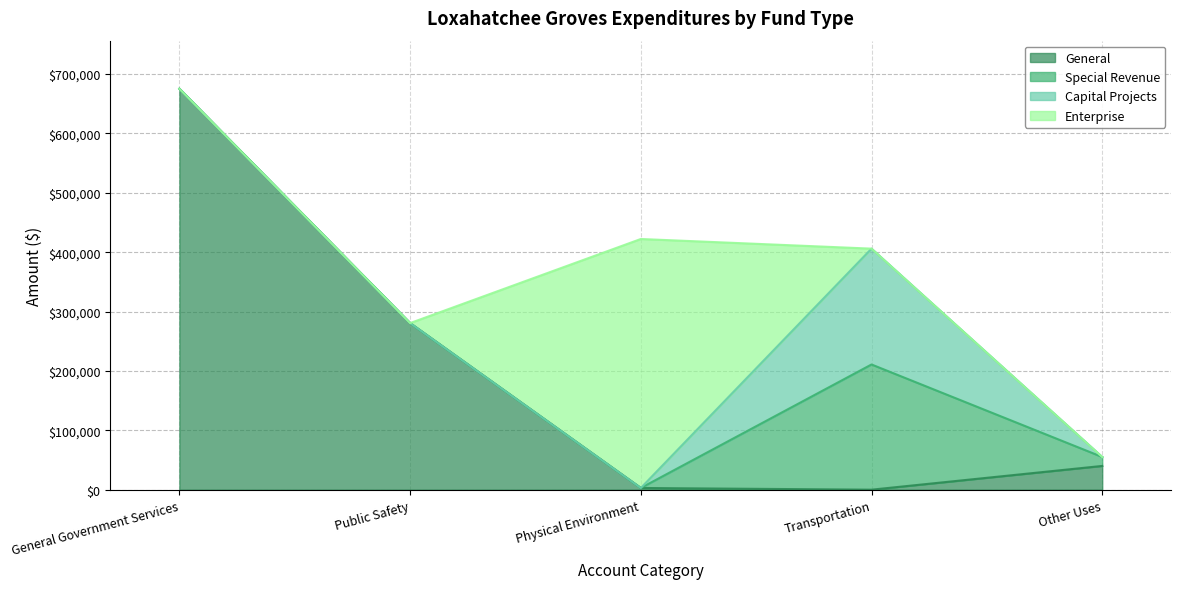

How many positive values does the Special Revenue series have?

2